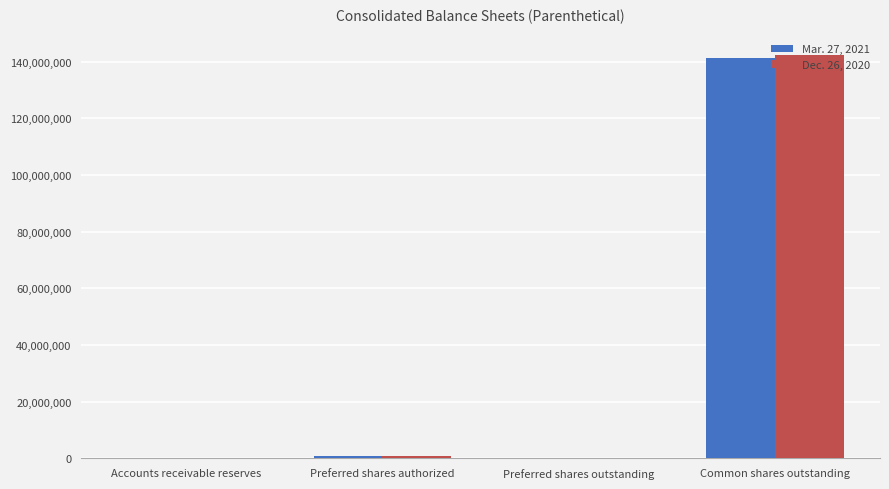

Which category has the highest value in the Dec. 26, 2020 series?

Common shares outstanding